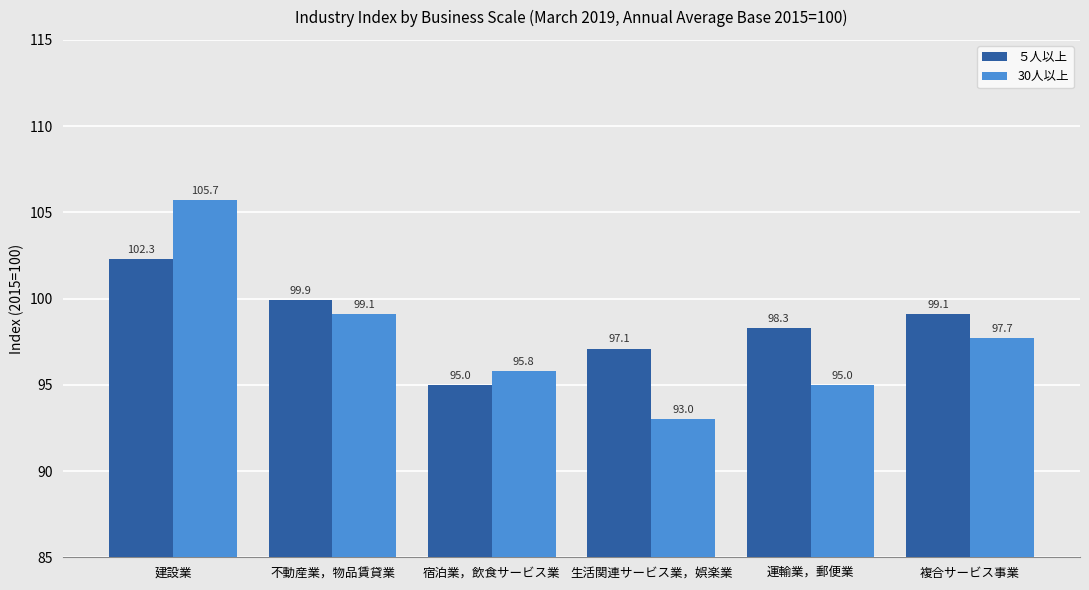

What is the difference between the 30人以上 values at 宿泊業，飲食サービス業 and 不動産業，物品賃貸業?

3.3